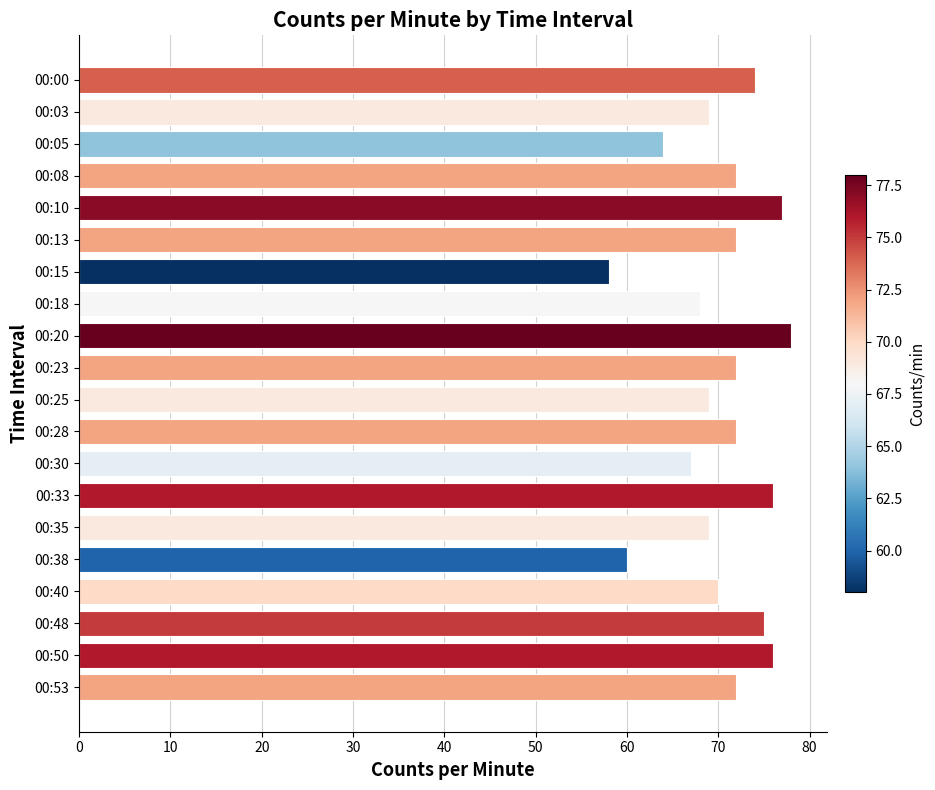

Reading top to bottom, extract all data points from this chart.

00:00=74	00:03=69	00:05=64	00:08=72	00:10=77	00:13=72	00:15=58	00:18=68	00:20=78	00:23=72	00:25=69	00:28=72	00:30=67	00:33=76	00:35=69	00:38=60	00:40=70	00:48=75	00:50=76	00:53=72